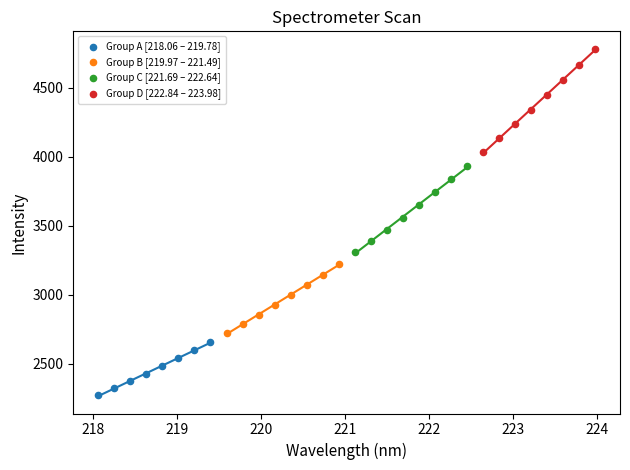

Which series contains the highest Y value?

Group D [222.84 – 223.98]